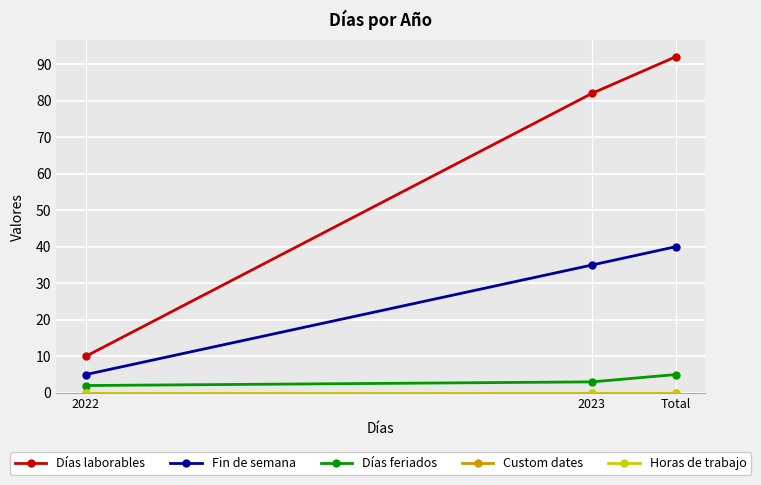

At which category is the sum across all series the highest?

Total